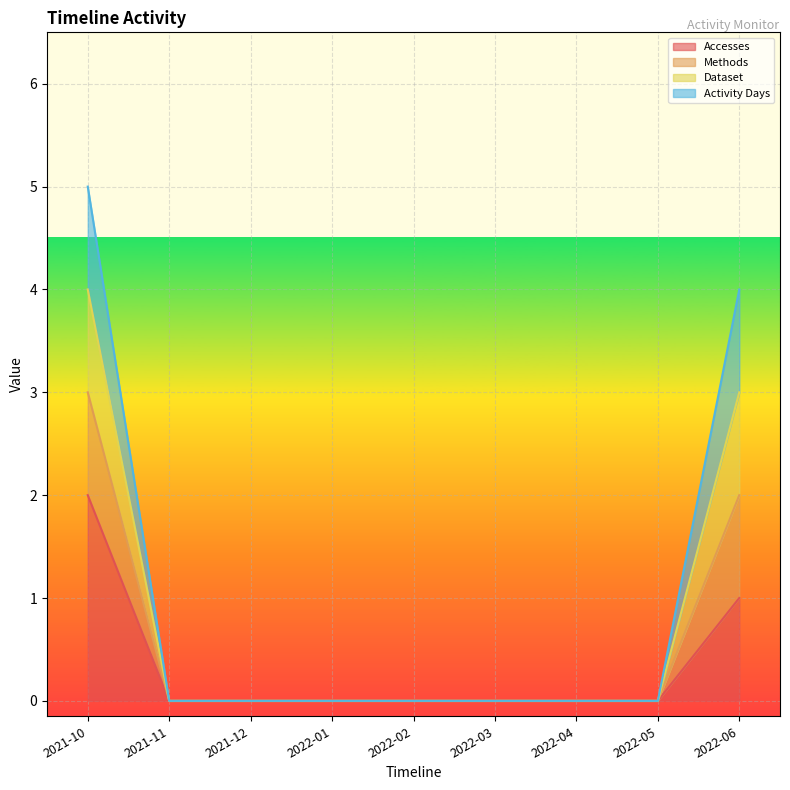

Does the chart display data point markers on the line(s)?

No